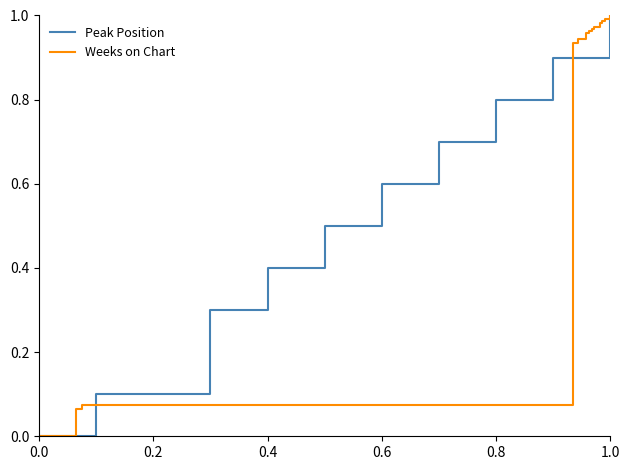

Rank the series by their maximum value, from lowest to highest.

Peak Position, Weeks on Chart